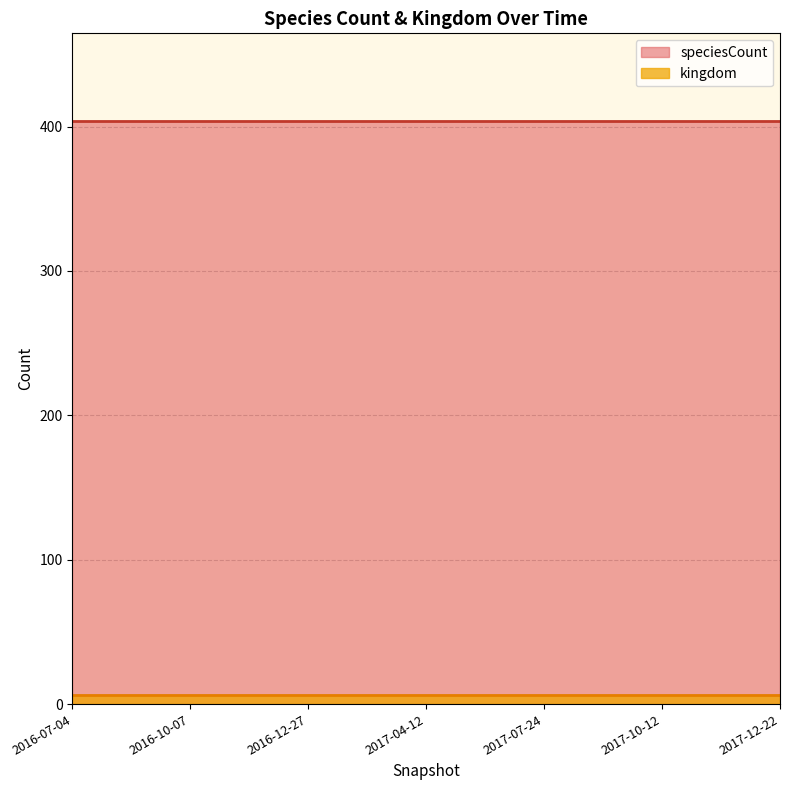

What is the greatest value displayed?

404